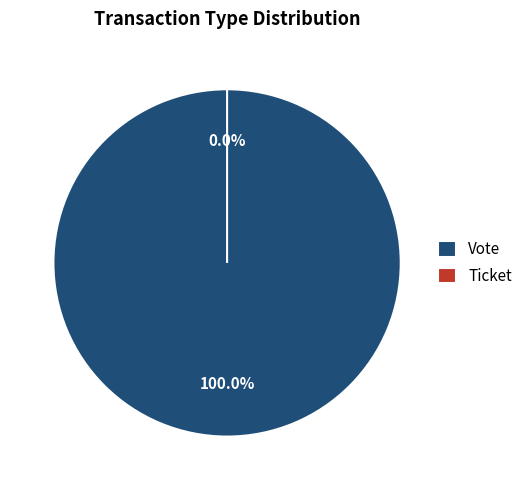

To the nearest percent, what percentage of the pie is Vote?

100%